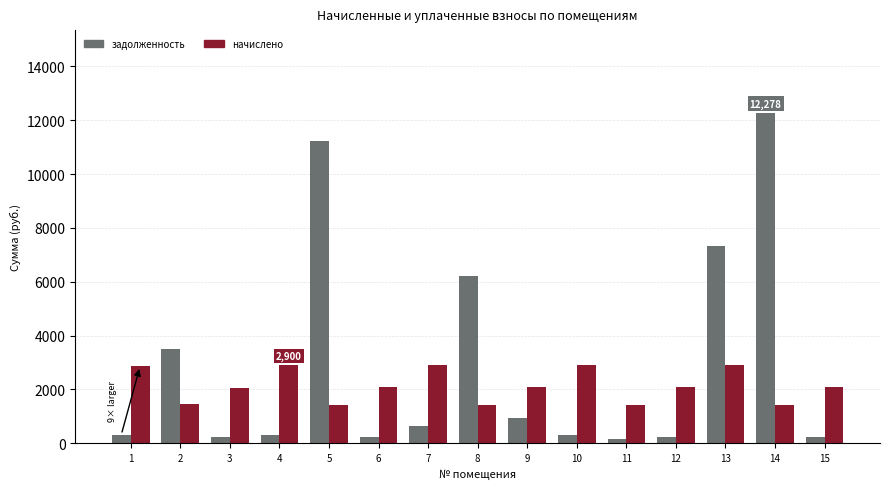

What is the value of the задолженность bar at the 14th from the left?

12277.9